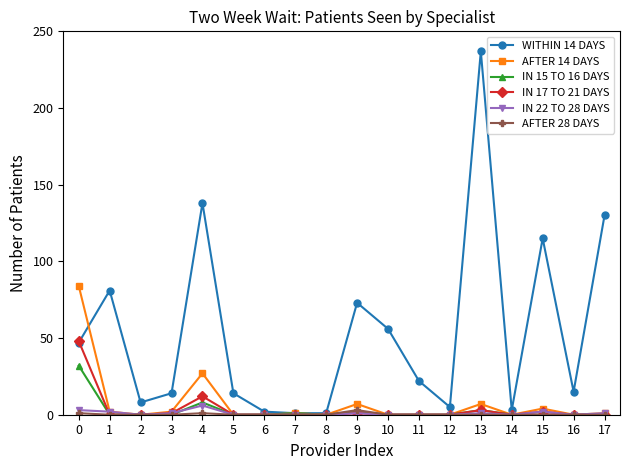

What is the greatest value displayed?

237